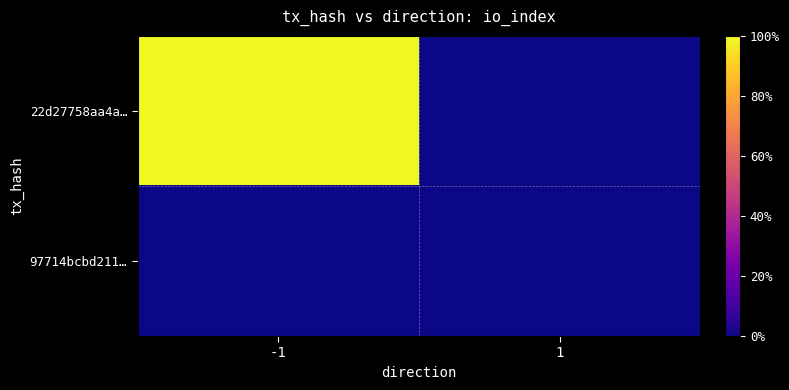

How many categories are shown in the chart?

2